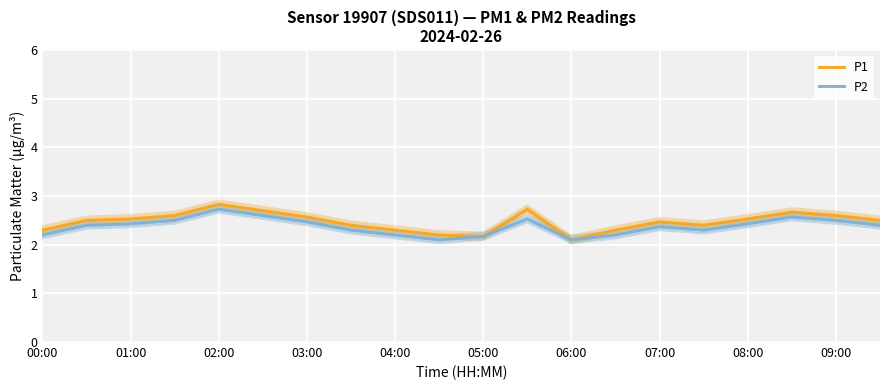

At how many categories does at least one series exceed 2?

20